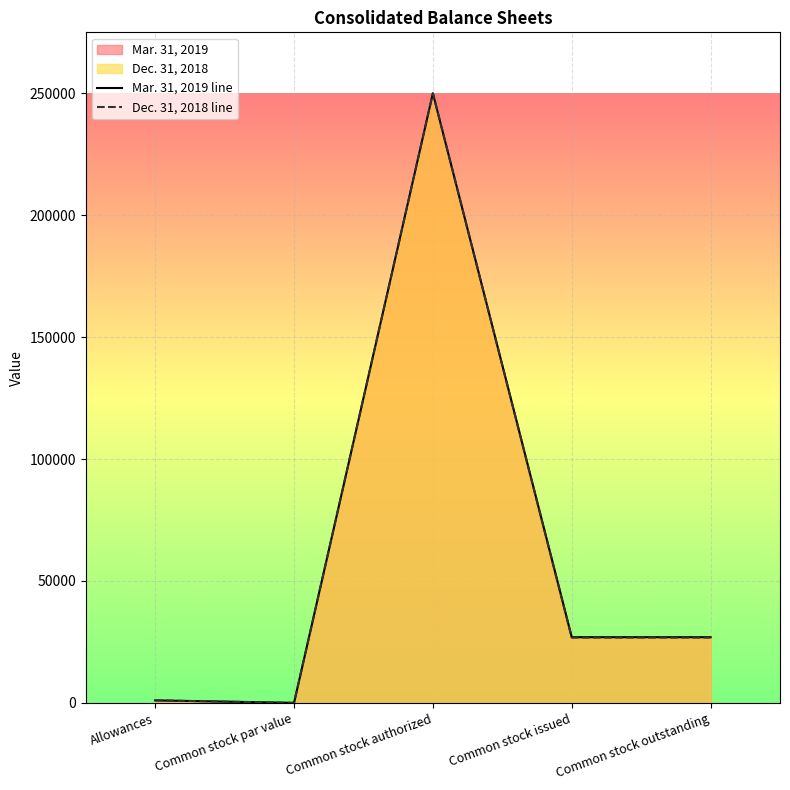

Which series has the widest spread of values?

Mar. 31, 2019 line